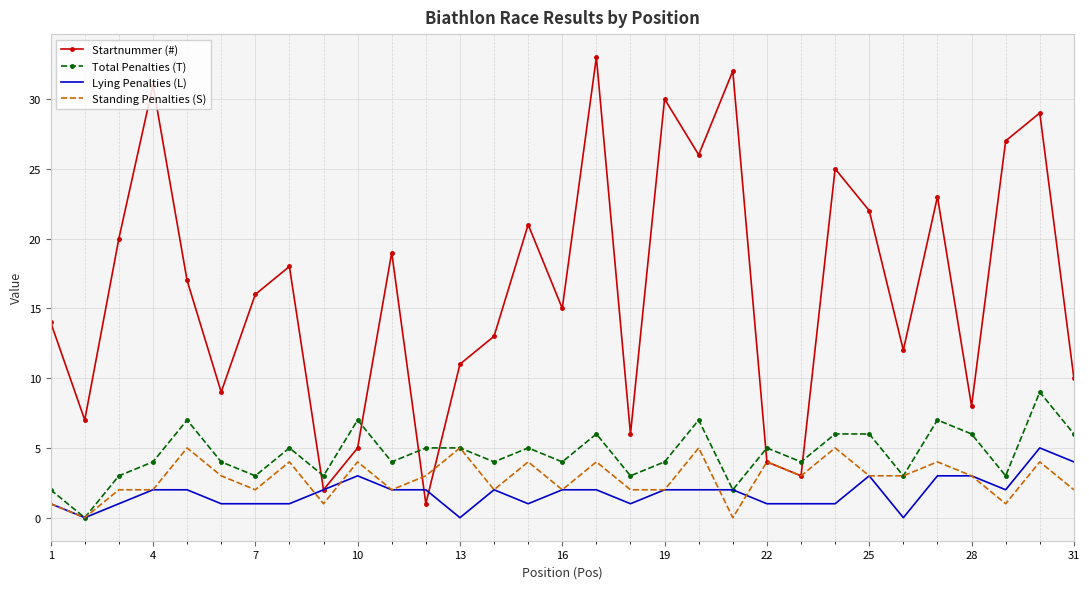

What are all the series names shown in the legend?

Startnummer (#), Total Penalties (T), Lying Penalties (L), Standing Penalties (S)